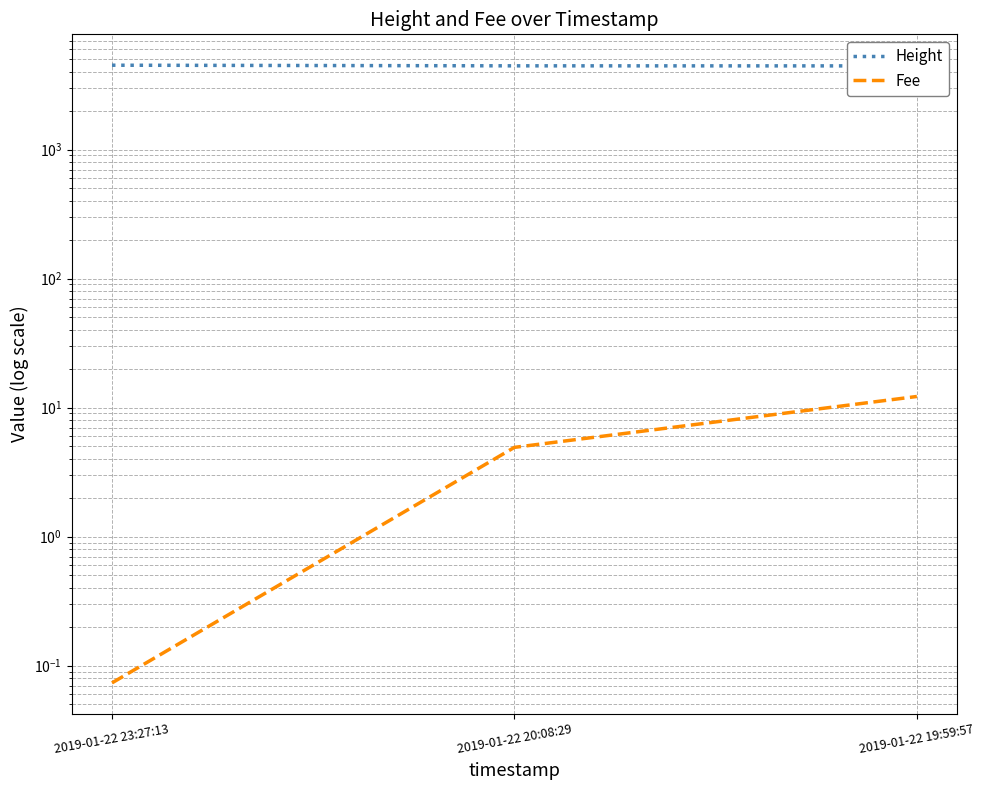

Reading left to right, what are all the values shown in this chart?

Height: 2019-01-22 23:27:13=4504.0	2019-01-22 20:08:29=4455.0	2019-01-22 19:59:57=4450.0
Fee: 2019-01-22 23:27:13=0.1	2019-01-22 20:08:29=4.9	2019-01-22 19:59:57=12.2